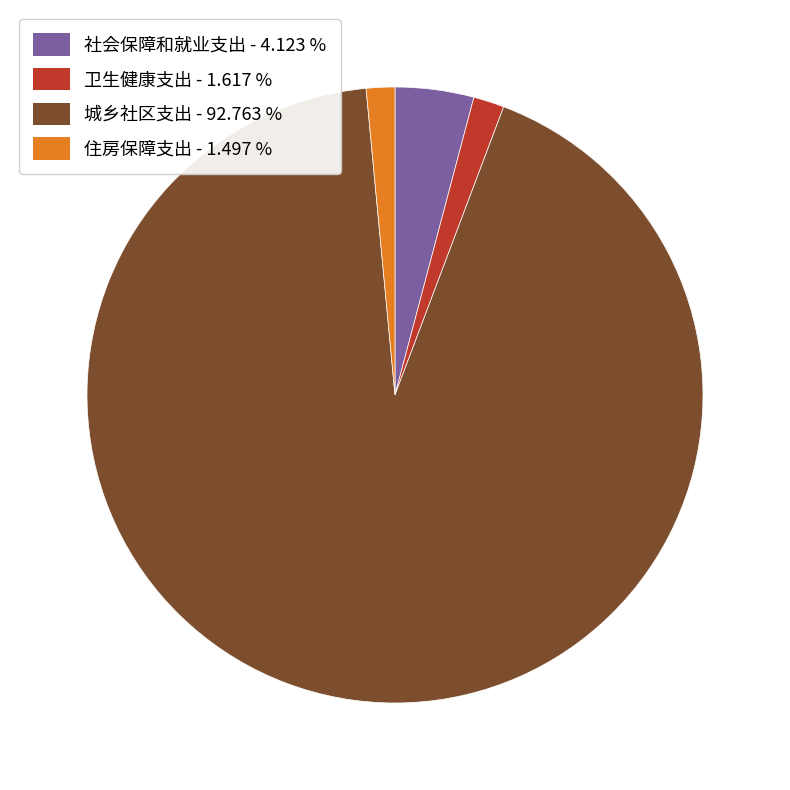

Is the sum of 住房保障支出 and 卫生健康支出 greater than half?

No